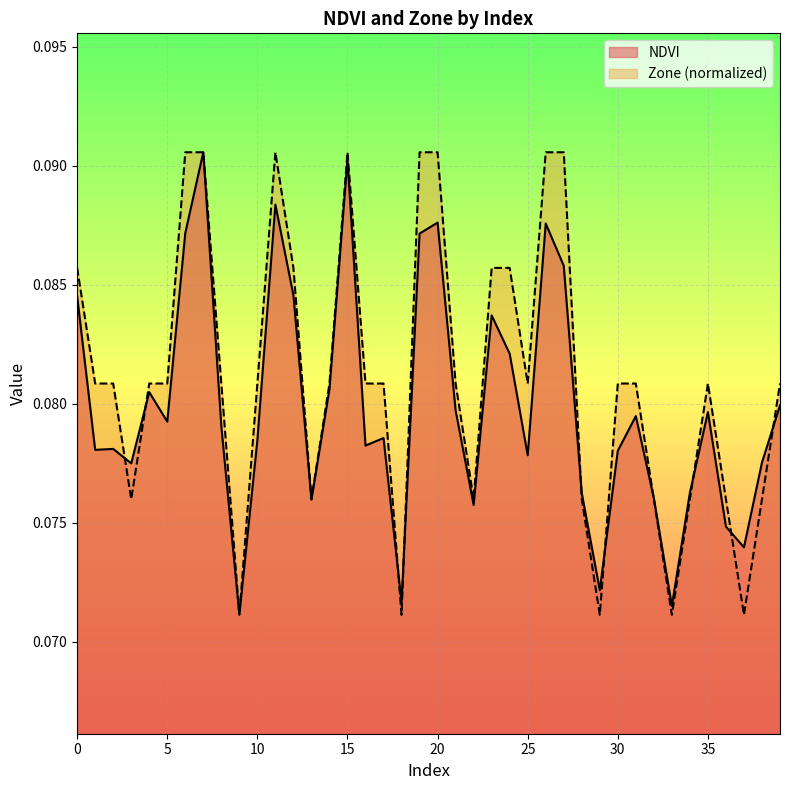

Where is Zone nearest to the value 0?

9